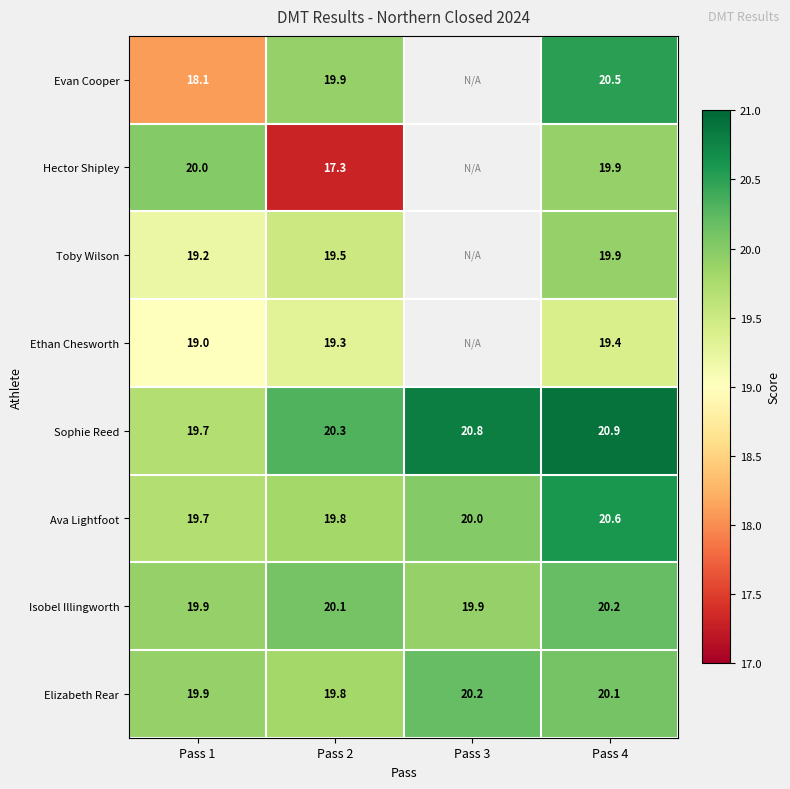

Between Pass 2 and Pass 1, which is larger?

Pass 2